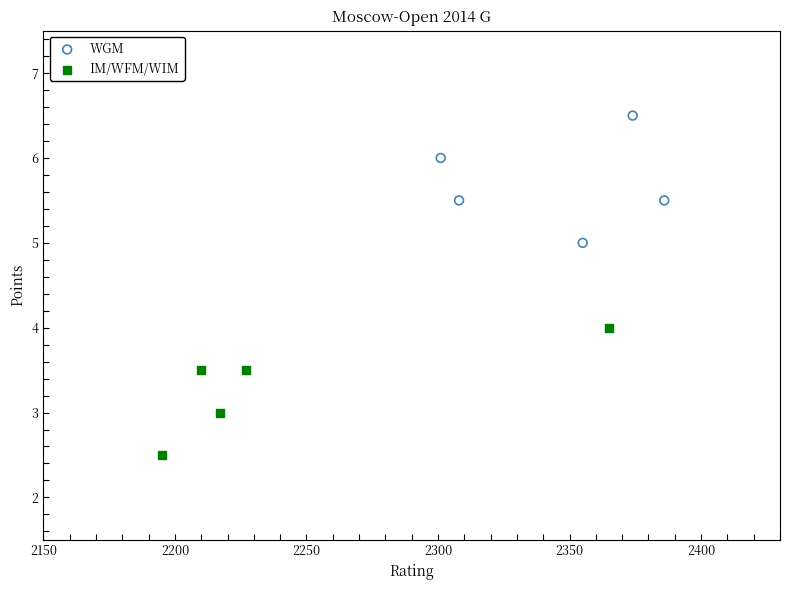

Which series reaches the maximum Y coordinate?

WGM